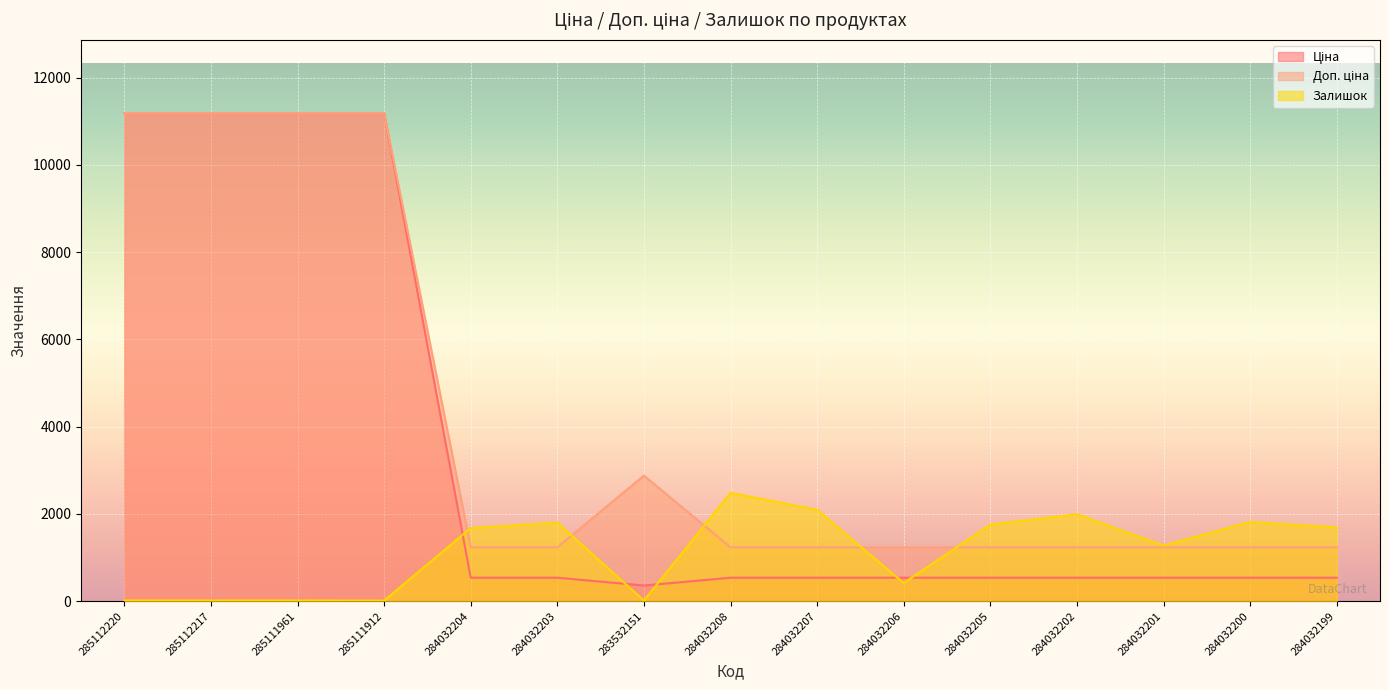

Between 285112220 and 284032208, which series saw the biggest shift?

Ціна